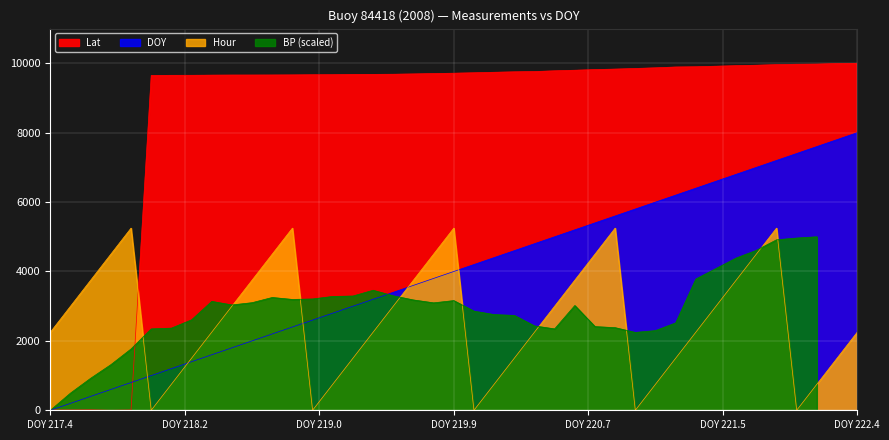

Reading left to right, extract all data points from this chart.

Lat: 8.9	8.9	12.7	0.0	8.9	9649.5	9653.9	9654.6	9659.0	9661.6	9662.2	9663.5	9666.0	9670.4	9671.7	9679.3	9681.2	9685.0	9693.9	9704.7	9714.8	9727.5	9741.4	9754.7	9763.0	9783.9	9800.4	9819.4	9833.3	9851.1	9870.1	9893.5	9900.5	9932.2	9944.9	9962.0	9972.7	9977.2	9994.3	10000.0
DOY: 0.0	200.0	400.0	600.0	800.0	1000.0	1200.0	1400.0	1600.0	1800.0	2000.0	2200.0	2400.0	2600.0	2800.0	3000.0	3200.0	3400.0	3600.0	3800.0	4000.0	4200.0	4400.0	4600.0	4800.0	5000.0	5200.0	5400.0	5600.0	5800.0	6000.0	6200.0	6400.0	6800.0	7000.0	7200.0	7400.0	7600.0	7800.0	8000.0
Hour: 2250.0	3000.0	3750.0	4500.0	5250.0	0.0	750.0	1500.0	2250.0	3000.0	3750.0	4500.0	5250.0	0.0	750.0	1500.0	2250.0	3000.0	3750.0	4500.0	5250.0	0.0	750.0	1500.0	2250.0	3000.0	3750.0	4500.0	5250.0	0.0	750.0	1500.0	2250.0	3750.0	4500.0	5250.0	0.0	750.0	1500.0	2250.0